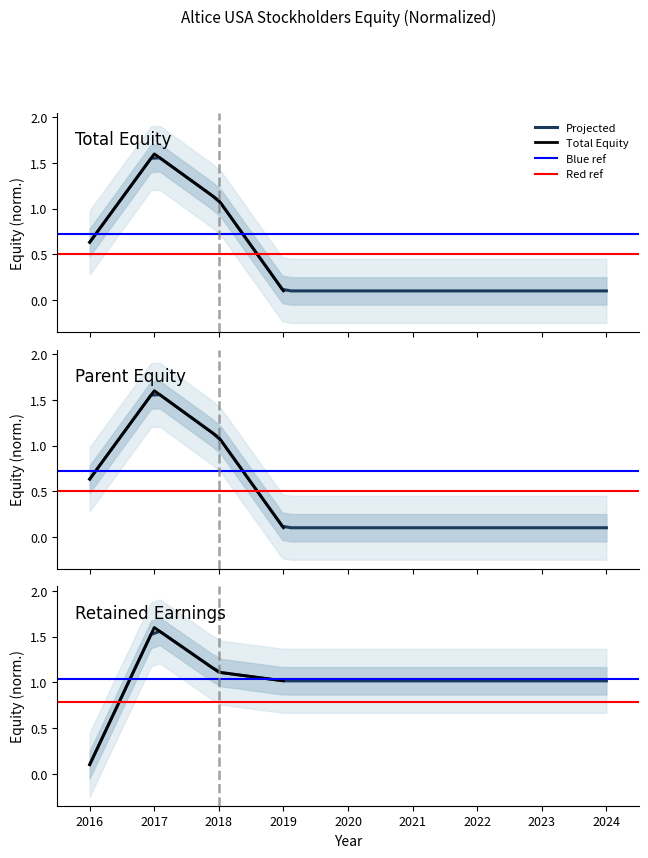

What is the value of the Retained Earnings (Accumulated Deficit) point at the 2nd from the left?

1.6